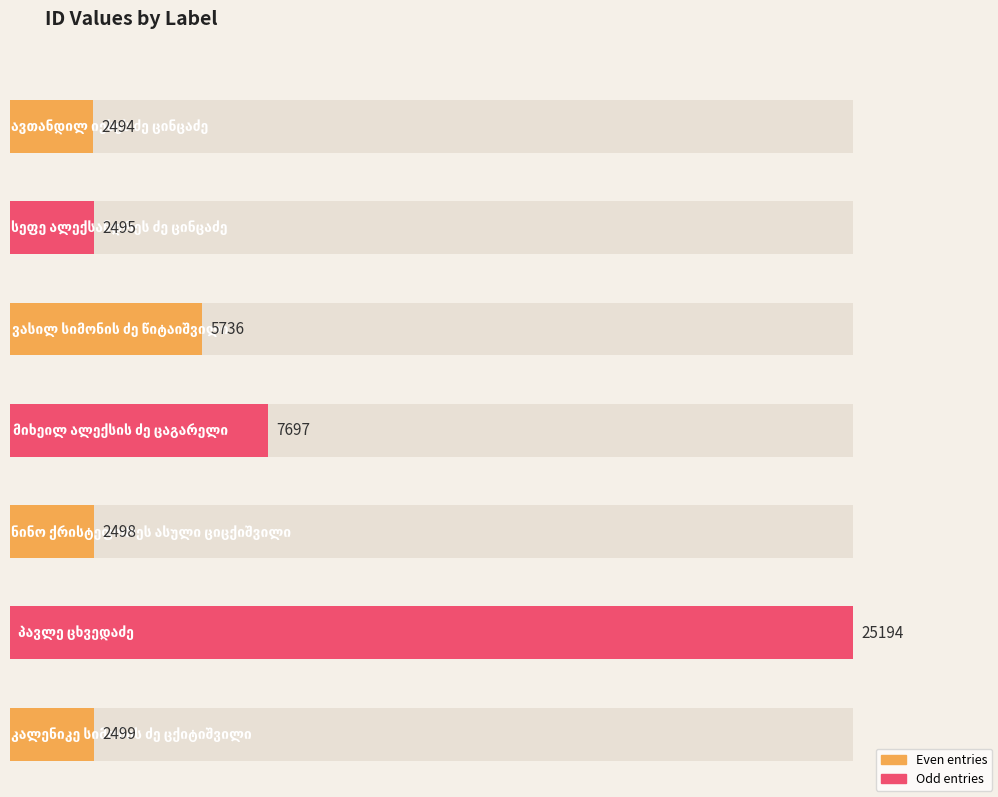

At which category does the chart reach its minimum across all series?

ავთანდილ იესეს ძე ცინცაძე